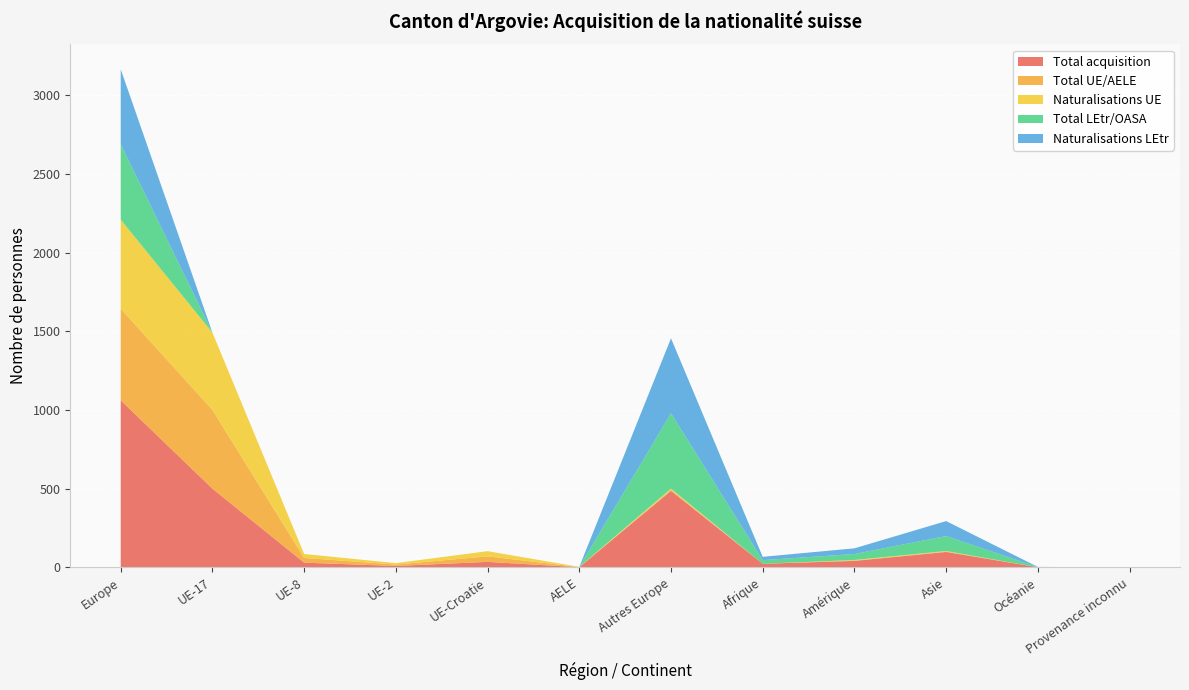

Reading left to right, extract all data points from this chart.

Total acquisition: Europe=1061	UE-17=500	UE-8=30	UE-2=9	UE-Croatie=35	AELE=1	Autres Europe=486	Afrique=23	Amérique=41	Asie=98	Océanie=1	Provenance inconnu=0
Total UE/AELE: Europe=582	UE-17=500	UE-8=30	UE-2=9	UE-Croatie=35	AELE=1	Autres Europe=7	Afrique=0	Amérique=3	Asie=3	Océanie=0	Provenance inconnu=0
Naturalisations UE: Europe=566	UE-17=491	UE-8=25	UE-2=9	UE-Croatie=33	AELE=1	Autres Europe=7	Afrique=0	Amérique=3	Asie=3	Océanie=0	Provenance inconnu=0
Total LEtr/OASA: Europe=479	UE-17=0	UE-8=0	UE-2=0	UE-Croatie=0	AELE=0	Autres Europe=479	Afrique=23	Amérique=38	Asie=95	Océanie=1	Provenance inconnu=0
Naturalisations LEtr: Europe=476	UE-17=0	UE-8=0	UE-2=0	UE-Croatie=0	AELE=0	Autres Europe=476	Afrique=21	Amérique=36	Asie=95	Océanie=1	Provenance inconnu=0